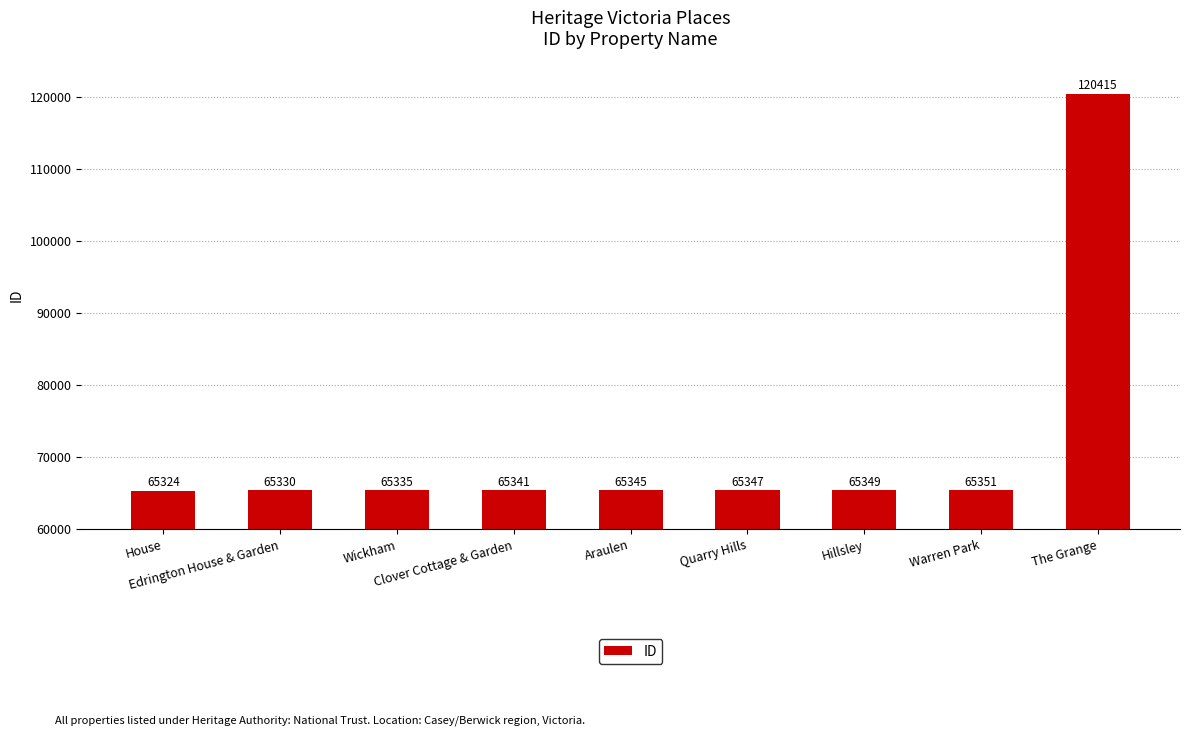

What position from the left is Araulen?

5